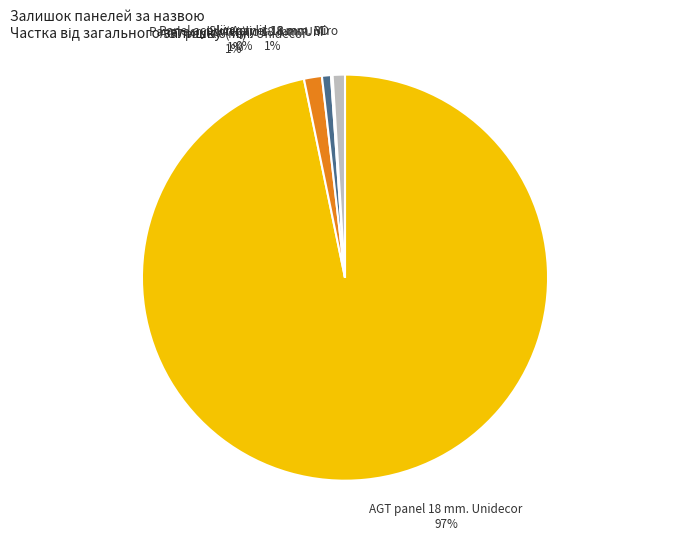

Does any single category account for the majority?

Yes